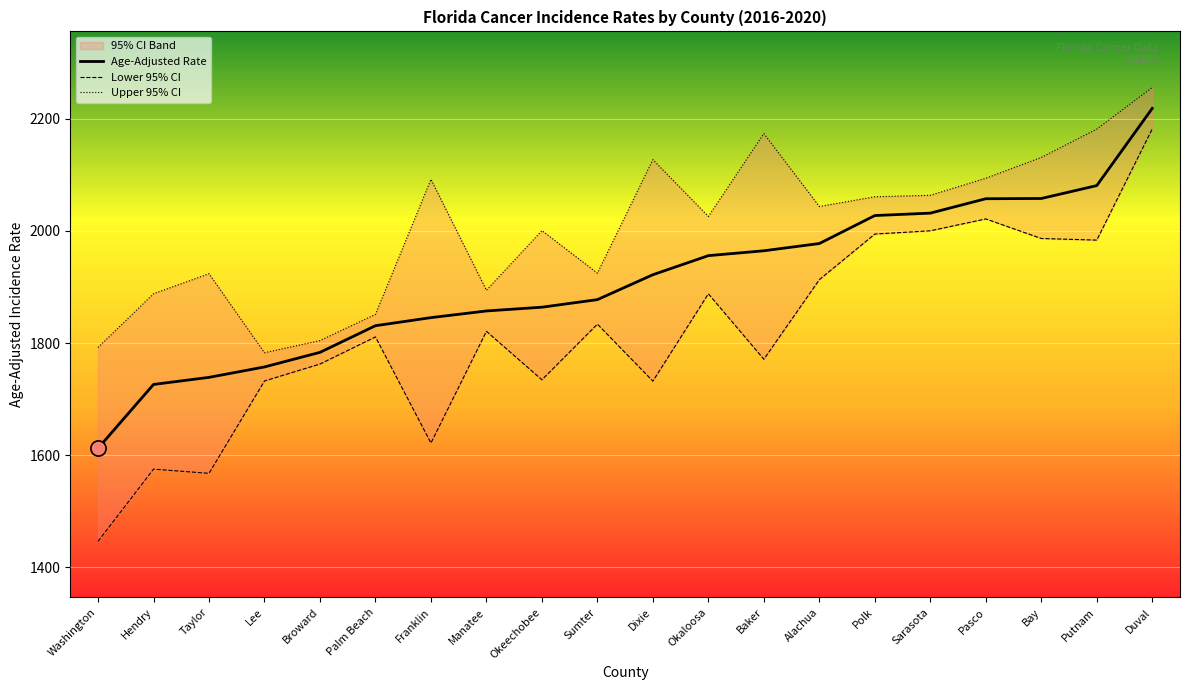

At which category is the sum across all series the highest?

Duval